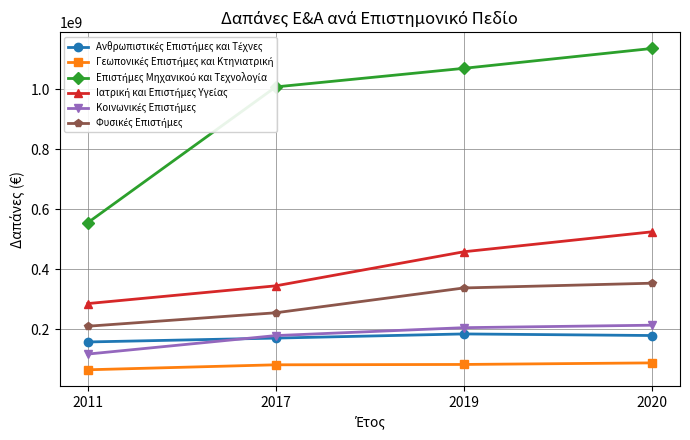

What is the total value across all series at 2019?

2337660000